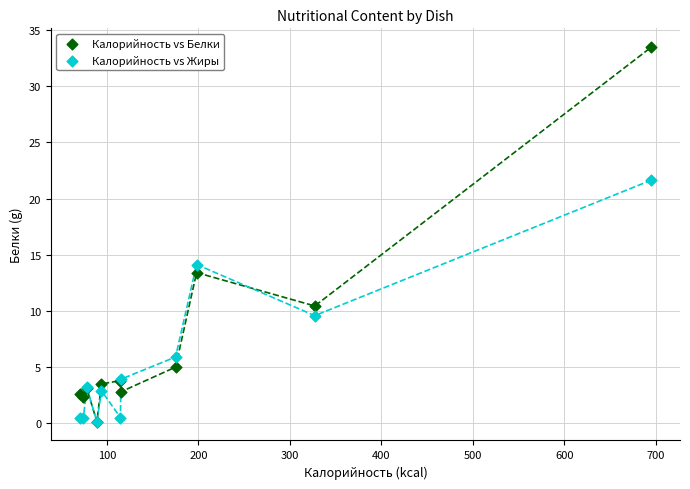

What are all the series names shown in the legend?

Калорийность vs Белки, Калорийность vs Жиры